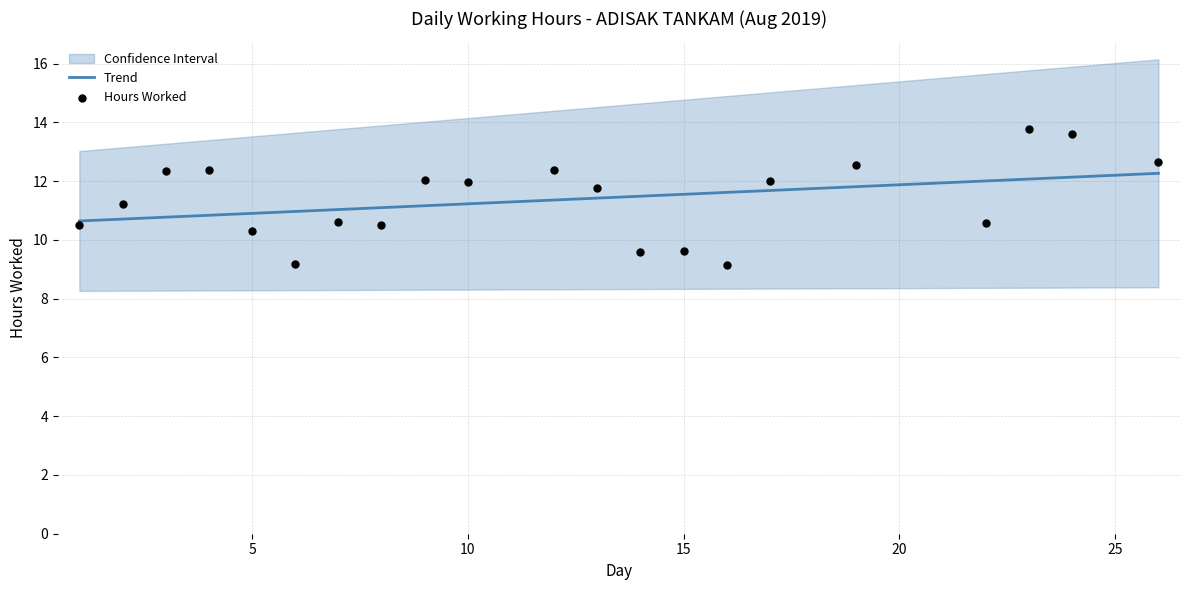

What is the ratio of the value at 13 to the value at 14?

1.2